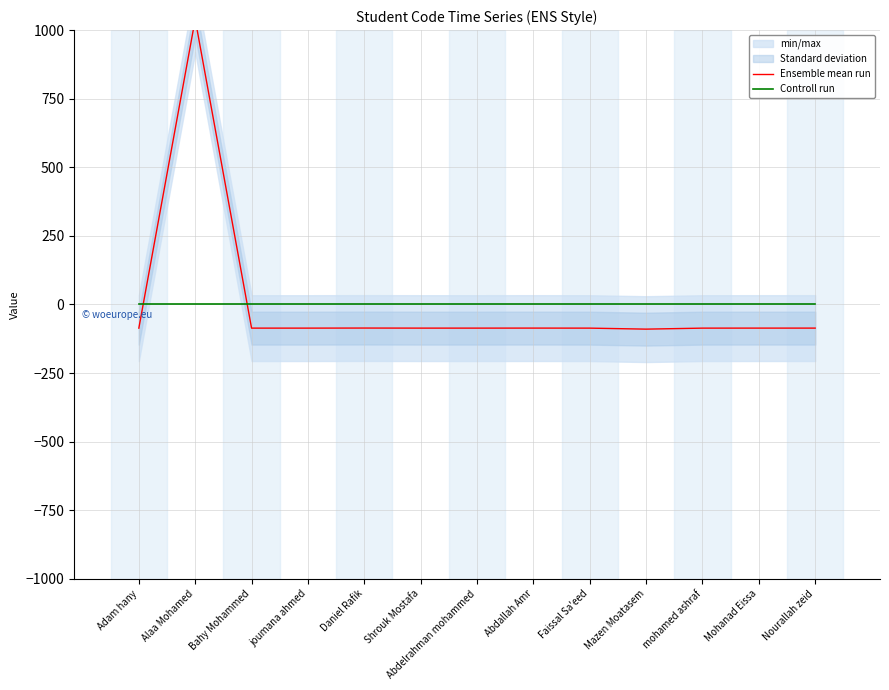

Which series changed the most between Mazen Moatasem and Nourallah zeid?

Ensemble mean run